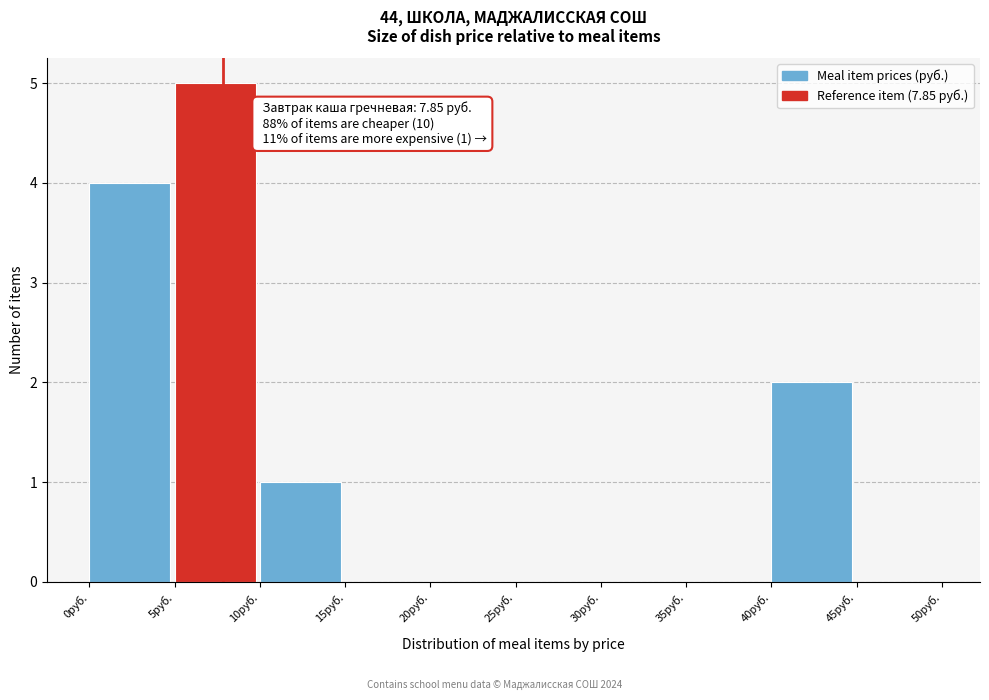

Over which range of the x-axis is the bar tallest?

5 to 10